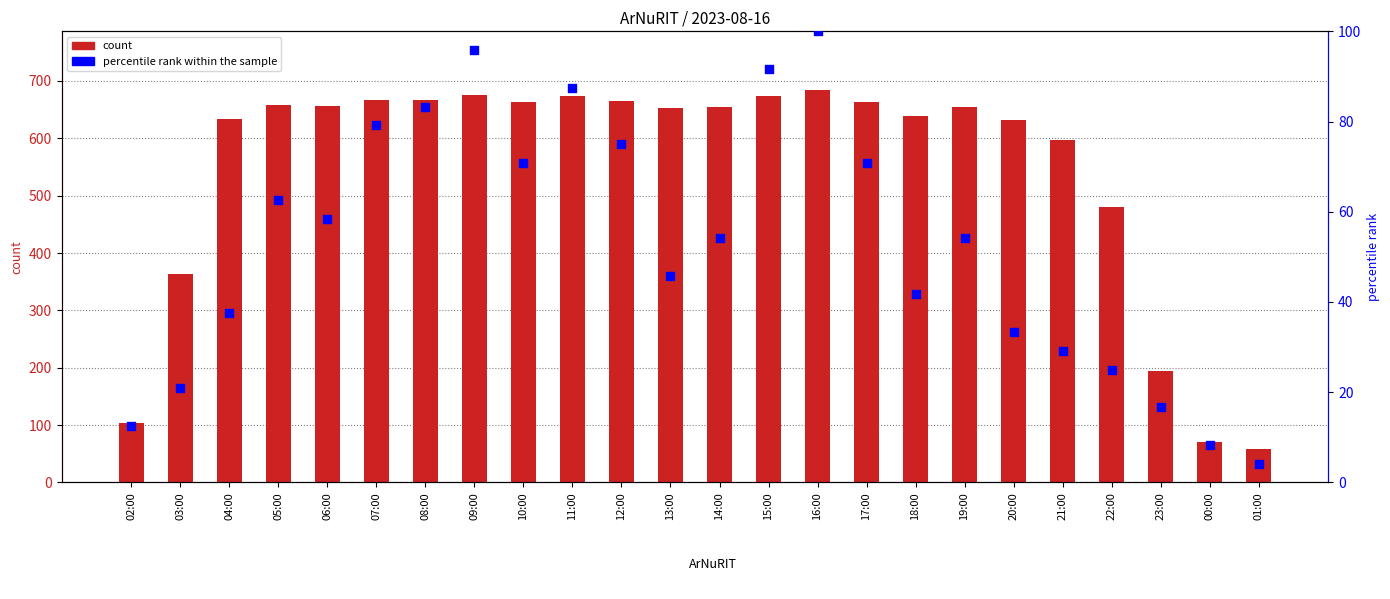

Which series contains the highest Y value?

count